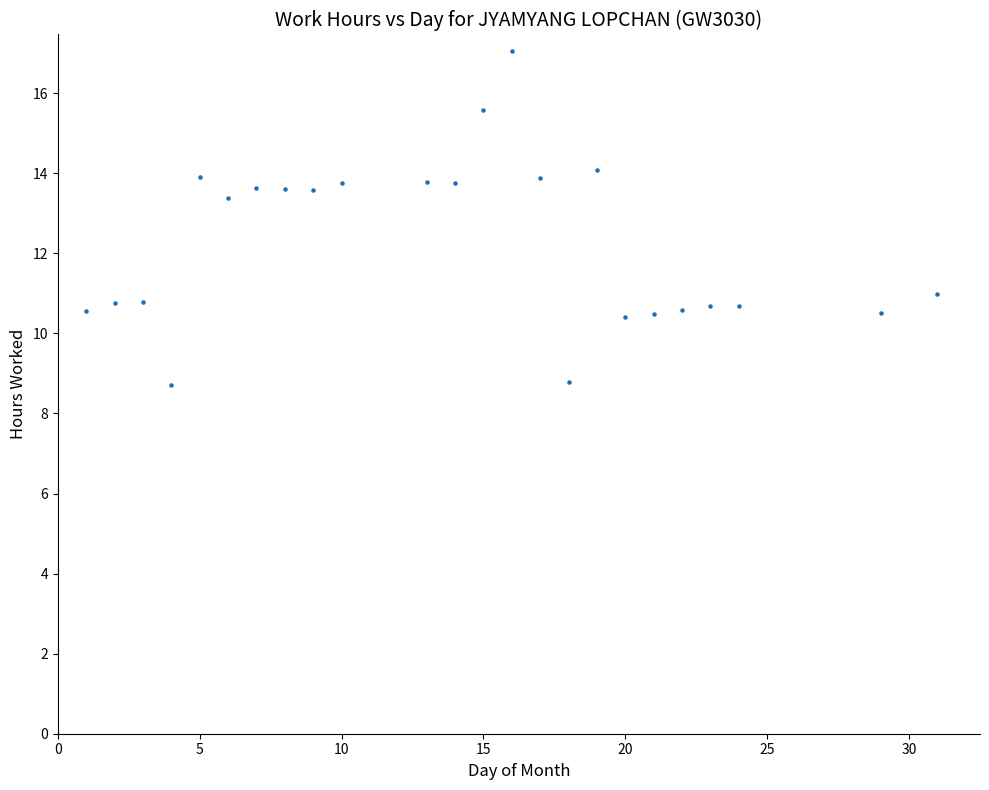

What Y value in the scatter plot is closest to 12?

11.0